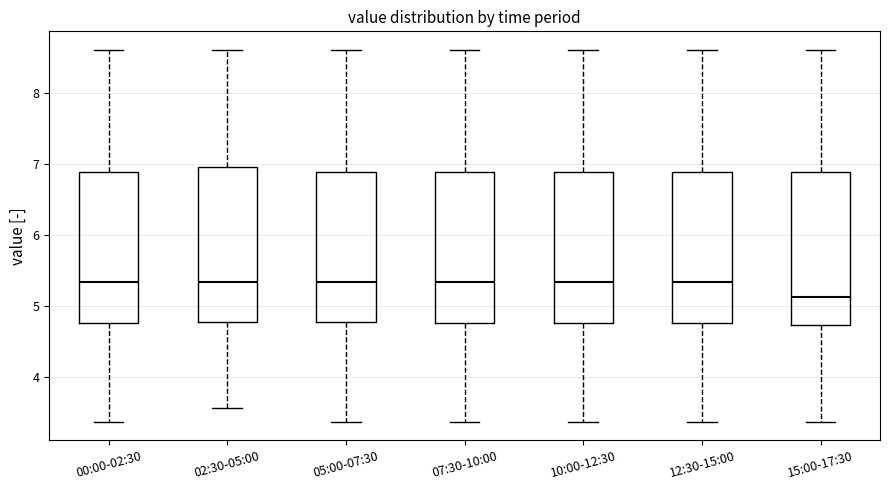

Reading left to right, transcribe this box plot: for each box, give where its median line is, the range the box spans, and where its two whiskers end, as read against the y-axis. The values are not printed on the chart, so give them approximately, as read against the axis.

00:00-02:30: median 5.3, box 4.8 to 6.9, whiskers 3.4 to 8.6
02:30-05:00: median 5.3, box 4.8 to 7.0, whiskers 3.6 to 8.6
05:00-07:30: median 5.3, box 4.8 to 6.9, whiskers 3.4 to 8.6
07:30-10:00: median 5.3, box 4.8 to 6.9, whiskers 3.4 to 8.6
10:00-12:30: median 5.3, box 4.8 to 6.9, whiskers 3.4 to 8.6
12:30-15:00: median 5.3, box 4.8 to 6.9, whiskers 3.4 to 8.6
15:00-17:30: median 5.1, box 4.7 to 6.9, whiskers 3.4 to 8.6